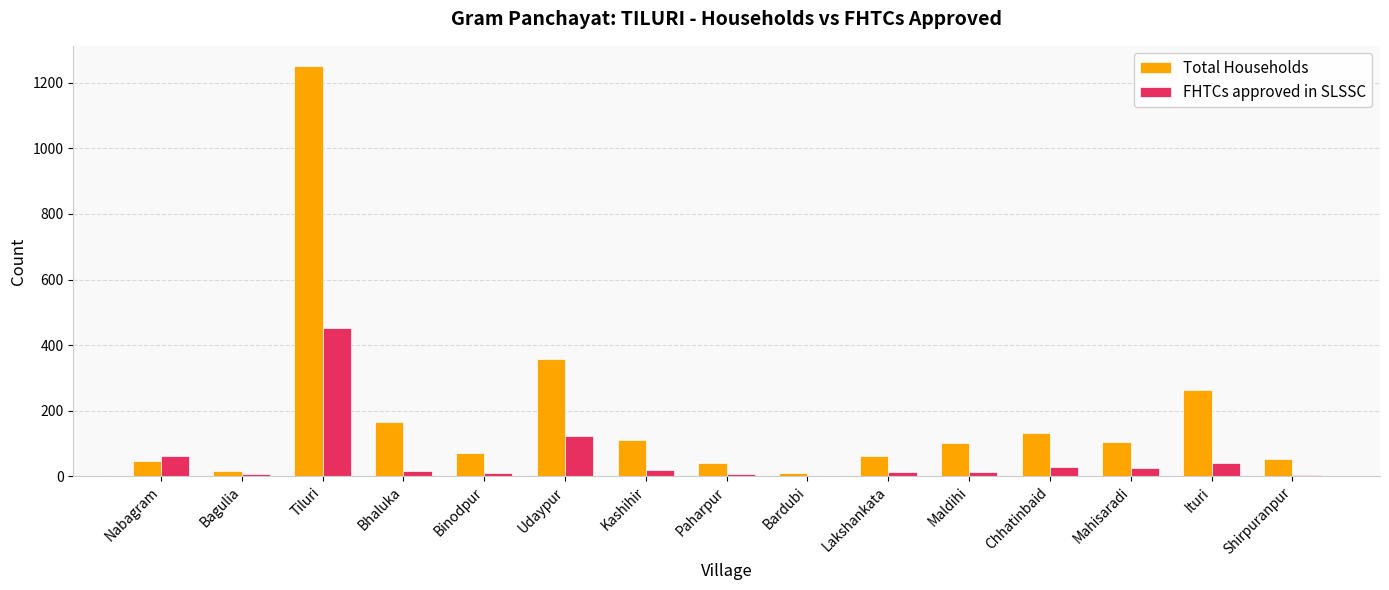

What is the maximum value for Total Households?

1250